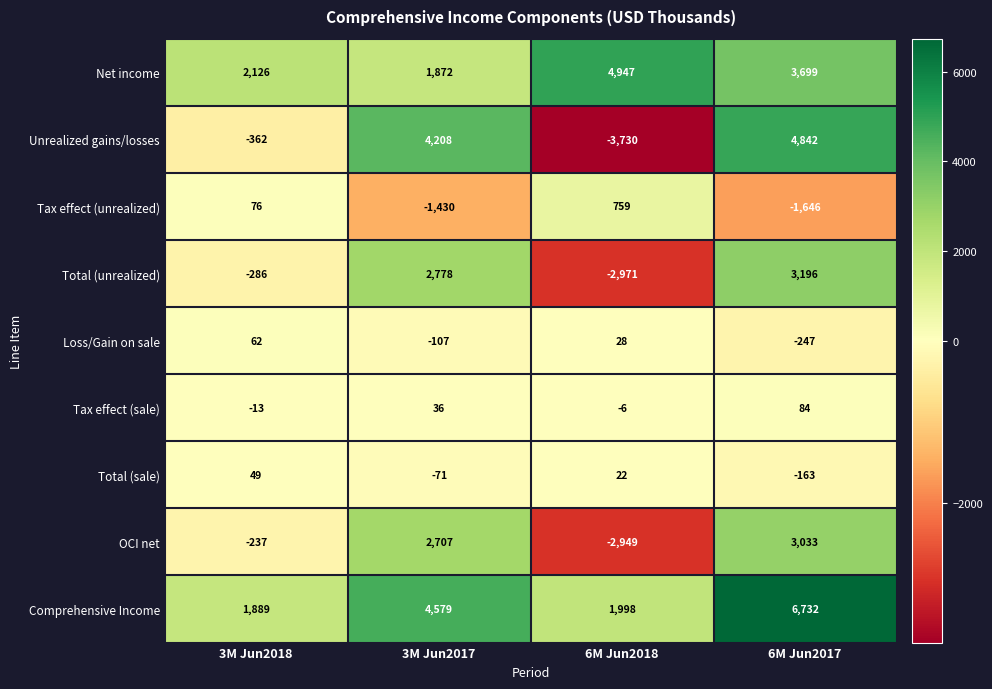

What is the difference between the maximum and minimum values in the OCI net series?

5982